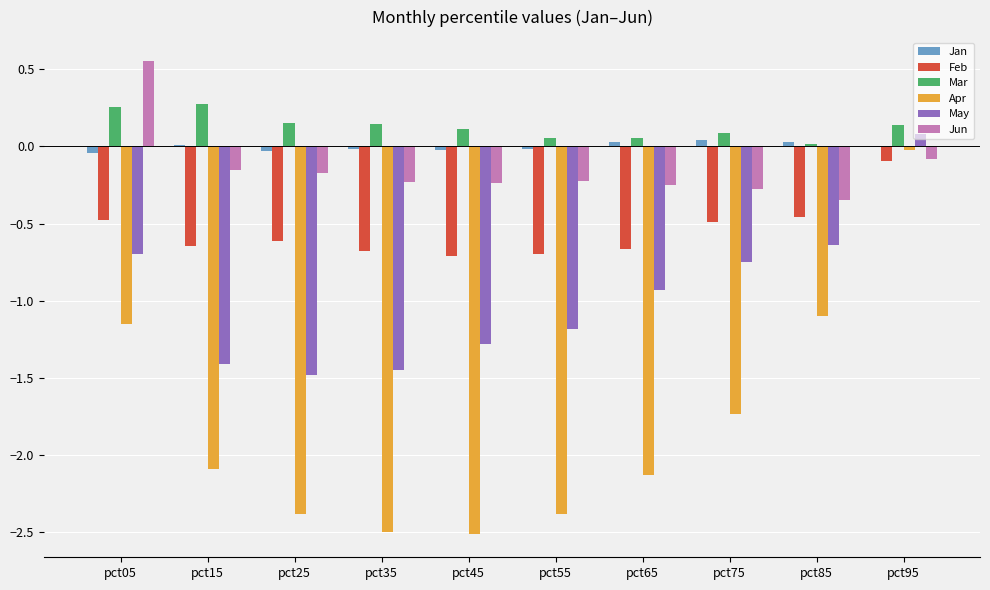

Which series has the largest total across all categories?

Mar